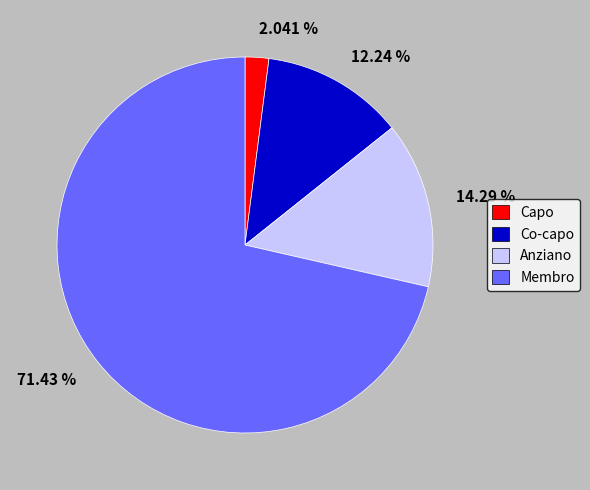

What is the majority slice?

71.43 %